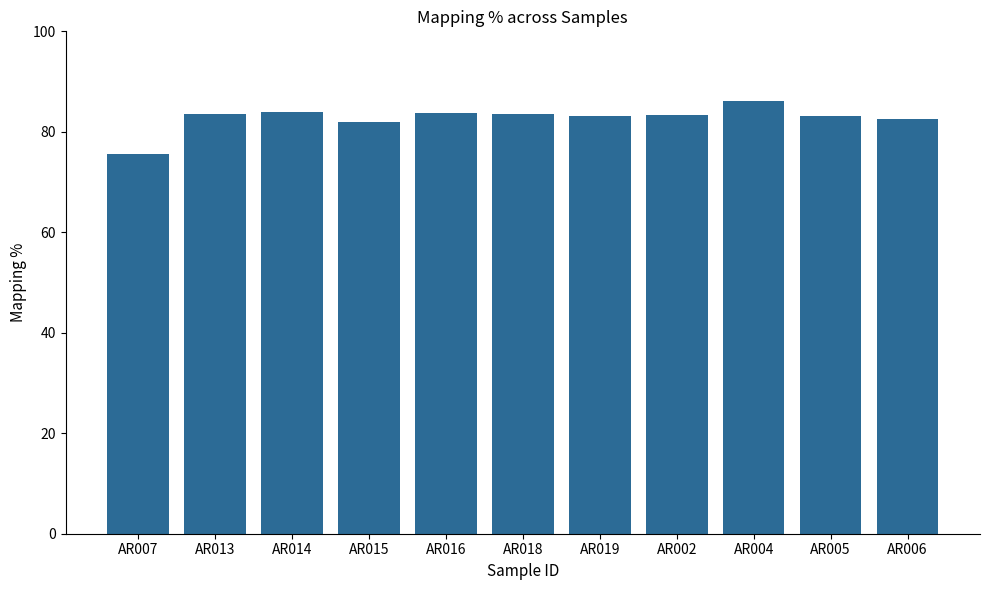

Count the number of categories in the chart.

11